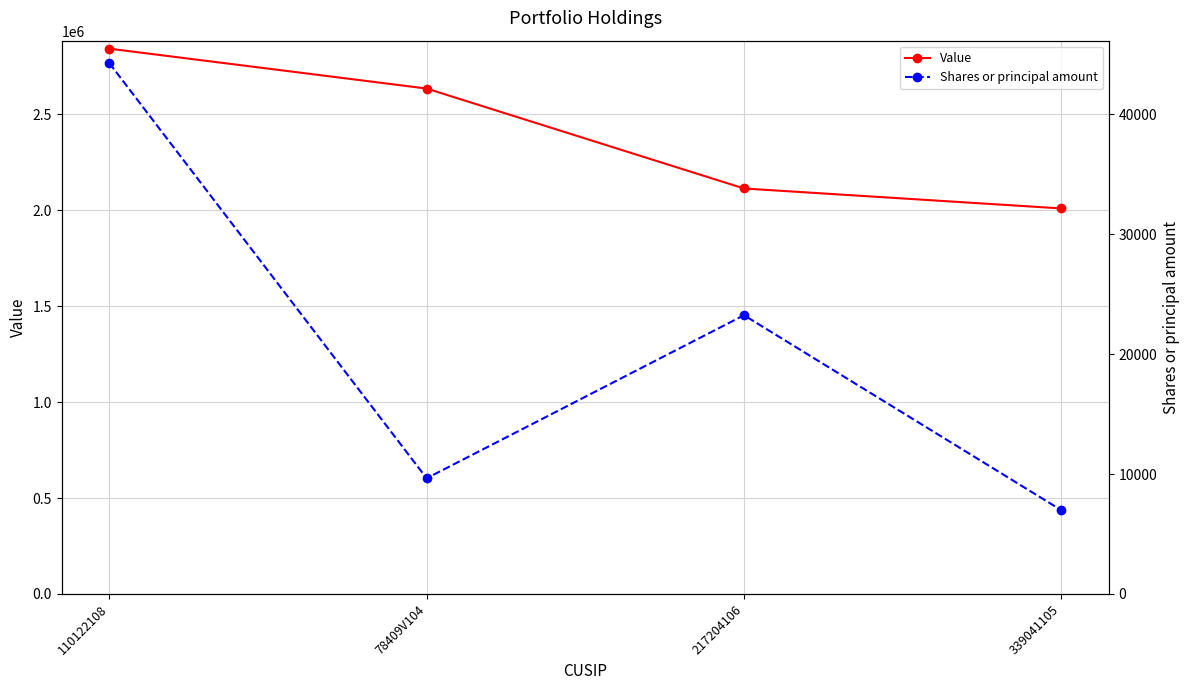

What position from the right is 217204106?

2